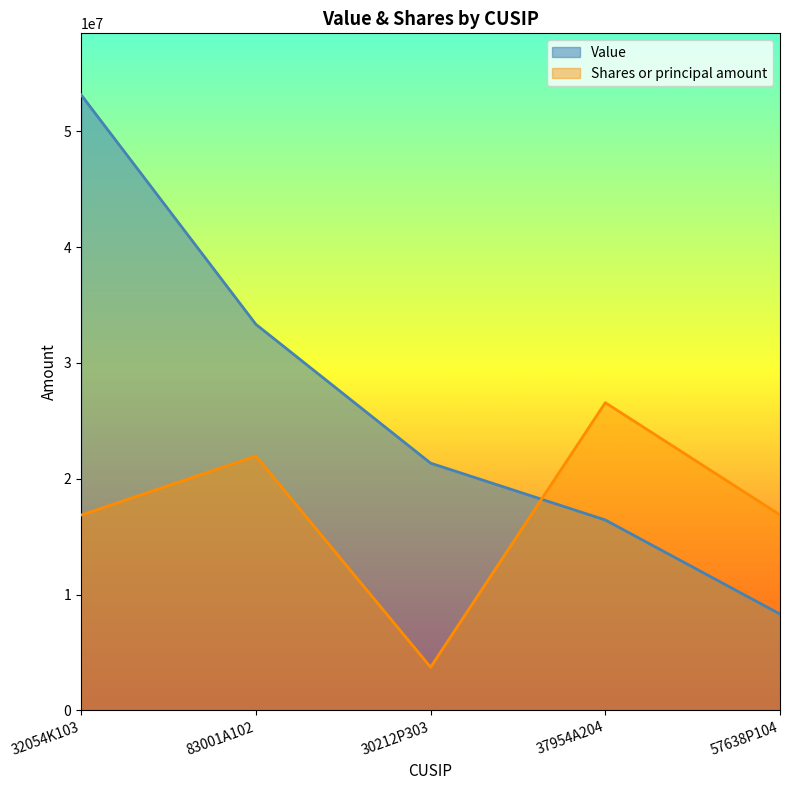

True or false: Value has more than 2 interior local peaks.

False